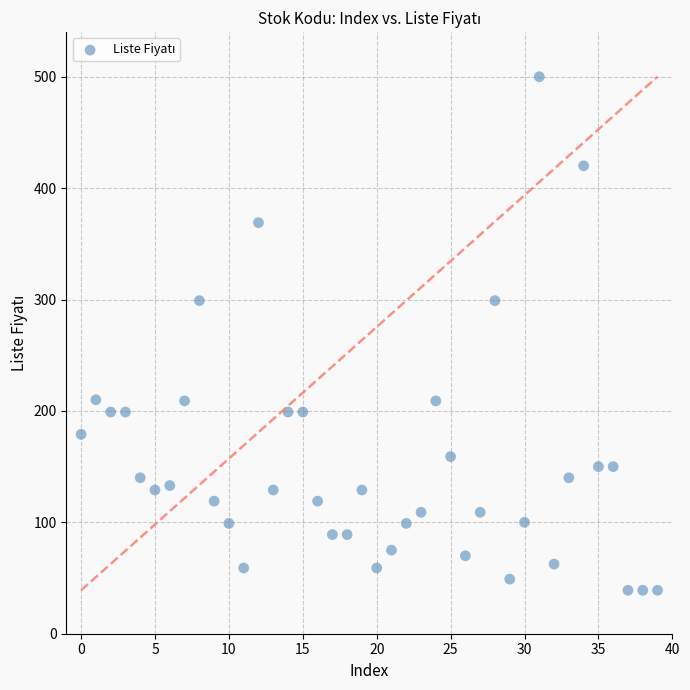

What is the range of Y values (max minus min)?

461.0